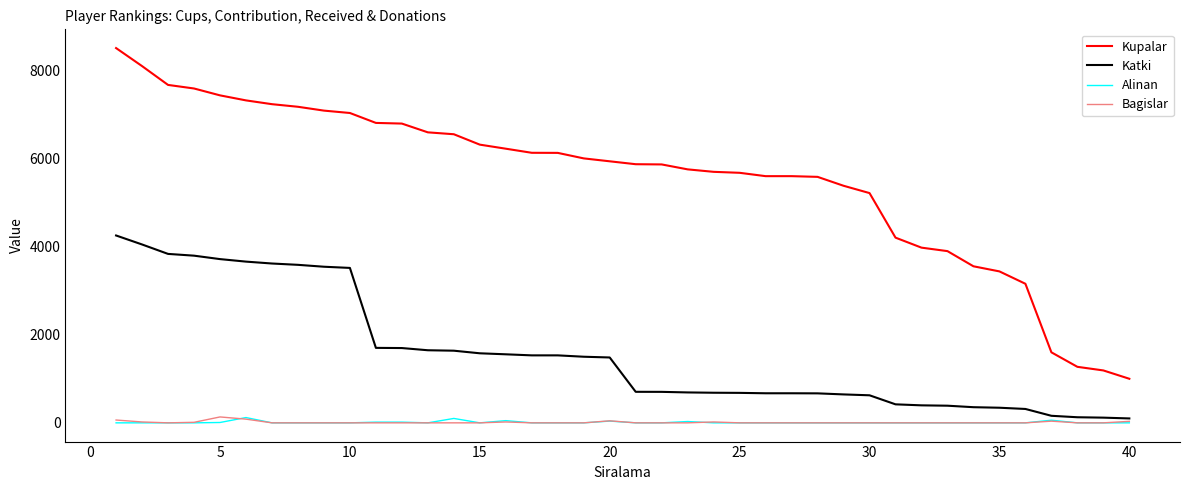

True or false: Bagislar and Kupalar cross at least once.

False